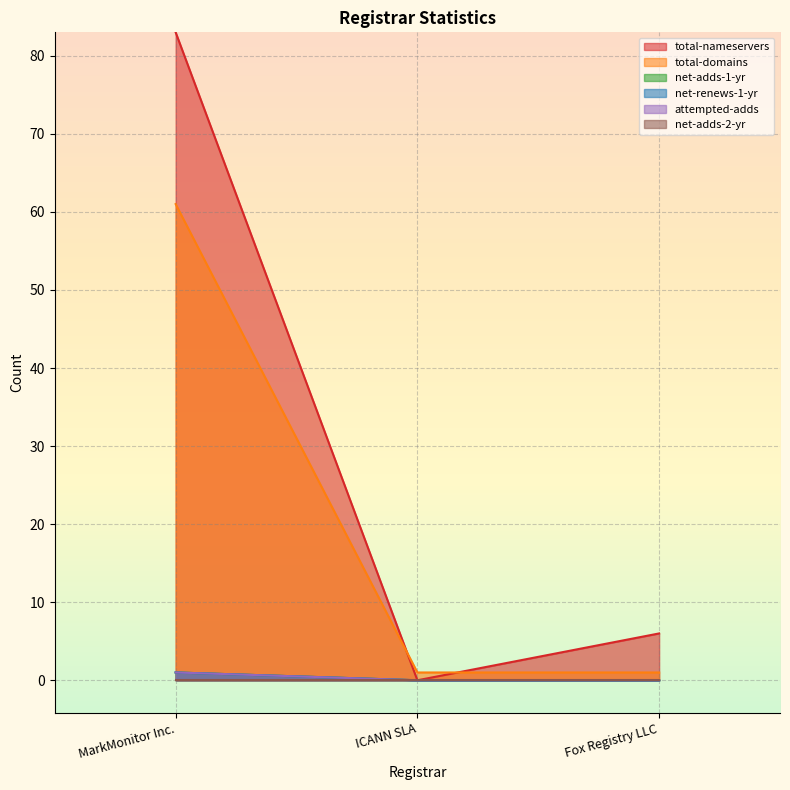

At how many categories does at least one series exceed 76?

1